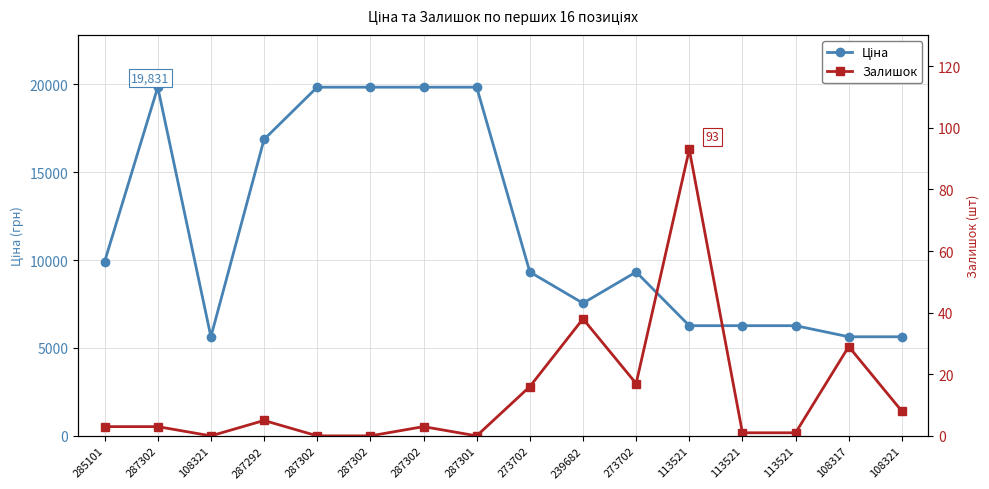

At which category is the sum across all series the highest?

287302